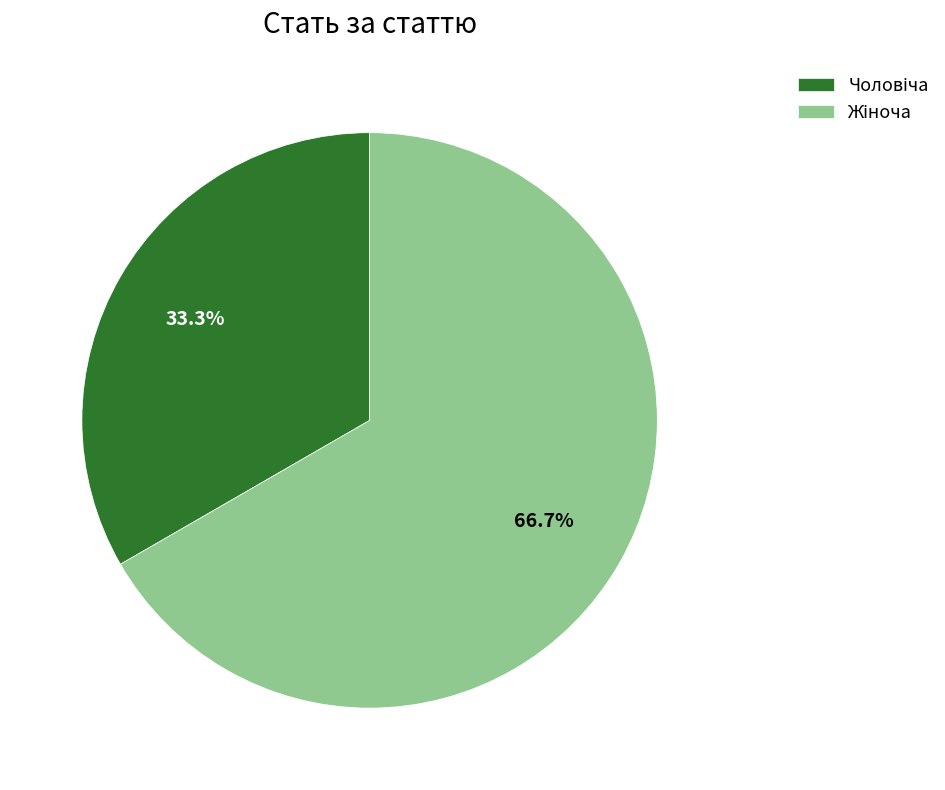

How many segments does this pie chart have?

2